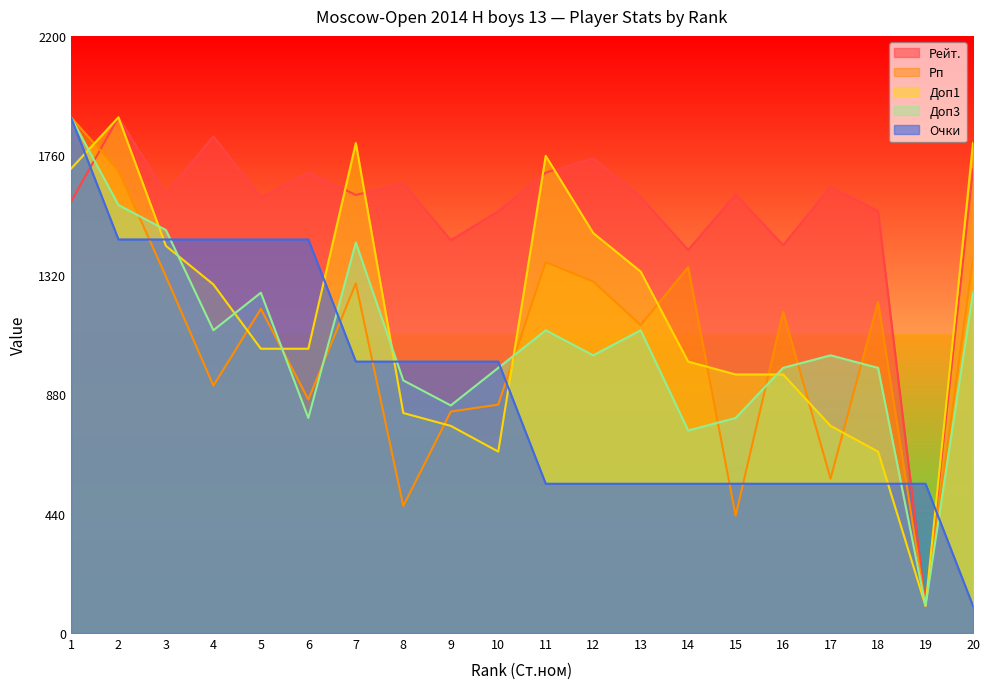

Reading left to right, transcribe all the data shown in this chart.

Рейт.: 1=1588.6	2=1900.0	3=1618.4	4=1830.0	5=1605.0	6=1697.4	7=1613.9	8=1657.1	9=1447.0	10=1554.3	11=1695.9	12=1749.5	13=1606.5	14=1411.3	15=1615.4	16=1429.1	17=1643.7	18=1554.3	19=100.0	20=1707.8
Рп: 1=1900.0	2=1704.0	3=1313.6	4=911.4	5=1194.3	6=860.2	7=1288.1	8=468.2	9=815.9	10=841.5	11=1366.5	12=1294.9	13=1134.7	14=1347.7	15=432.4	16=1182.4	17=568.7	18=1219.9	19=100.0	20=1378.4
Доп1: 1=1710.5	2=1900.0	3=1426.3	4=1284.2	5=1047.4	6=1047.4	7=1805.3	8=810.5	9=763.2	10=668.4	11=1757.9	12=1473.7	13=1331.6	14=1000.0	15=952.6	16=952.6	17=763.2	18=668.4	19=100.0	20=1805.3
Доп3: 1=1900.0	2=1576.9	3=1484.6	4=1115.4	5=1253.8	6=792.3	7=1438.5	8=930.8	9=838.5	10=976.9	11=1115.4	12=1023.1	13=1115.4	14=746.2	15=792.3	16=976.9	17=1023.1	18=976.9	19=100.0	20=1253.8
Очки: 1=1900.0	2=1450.0	3=1450.0	4=1450.0	5=1450.0	6=1450.0	7=1000.0	8=1000.0	9=1000.0	10=1000.0	11=550.0	12=550.0	13=550.0	14=550.0	15=550.0	16=550.0	17=550.0	18=550.0	19=550.0	20=100.0